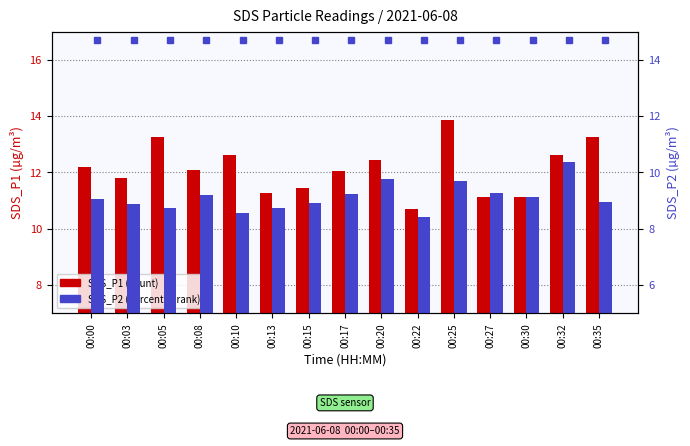

Which series has the largest total across all categories?

SDS_P1